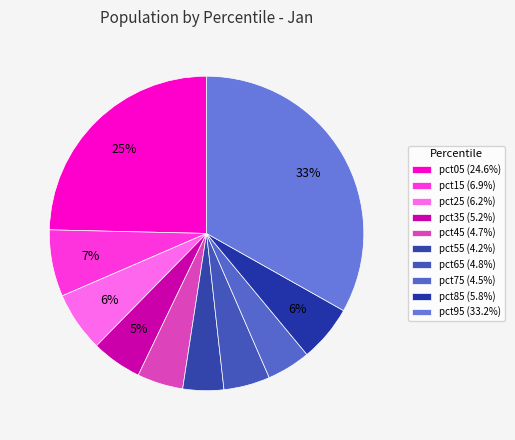

Which slice is the largest?

pct95